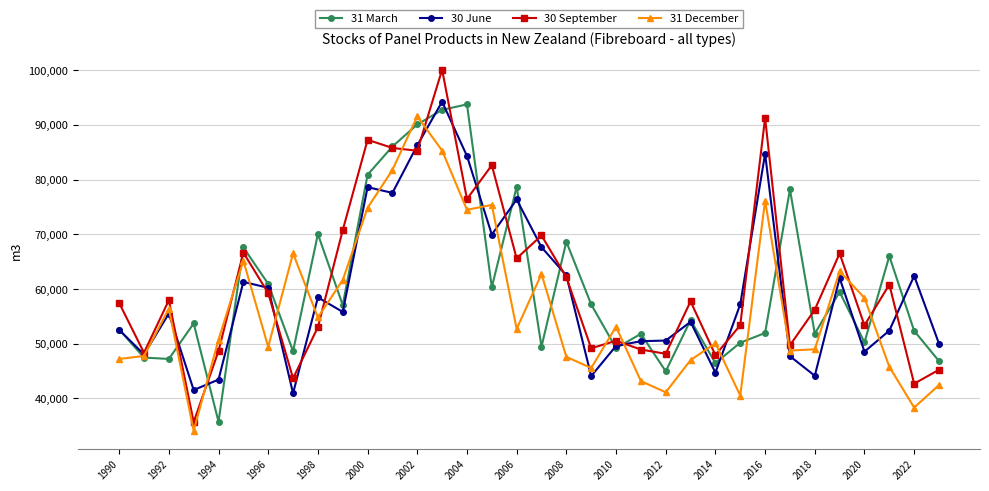

Which series has the largest range (max minus min)?

30 September